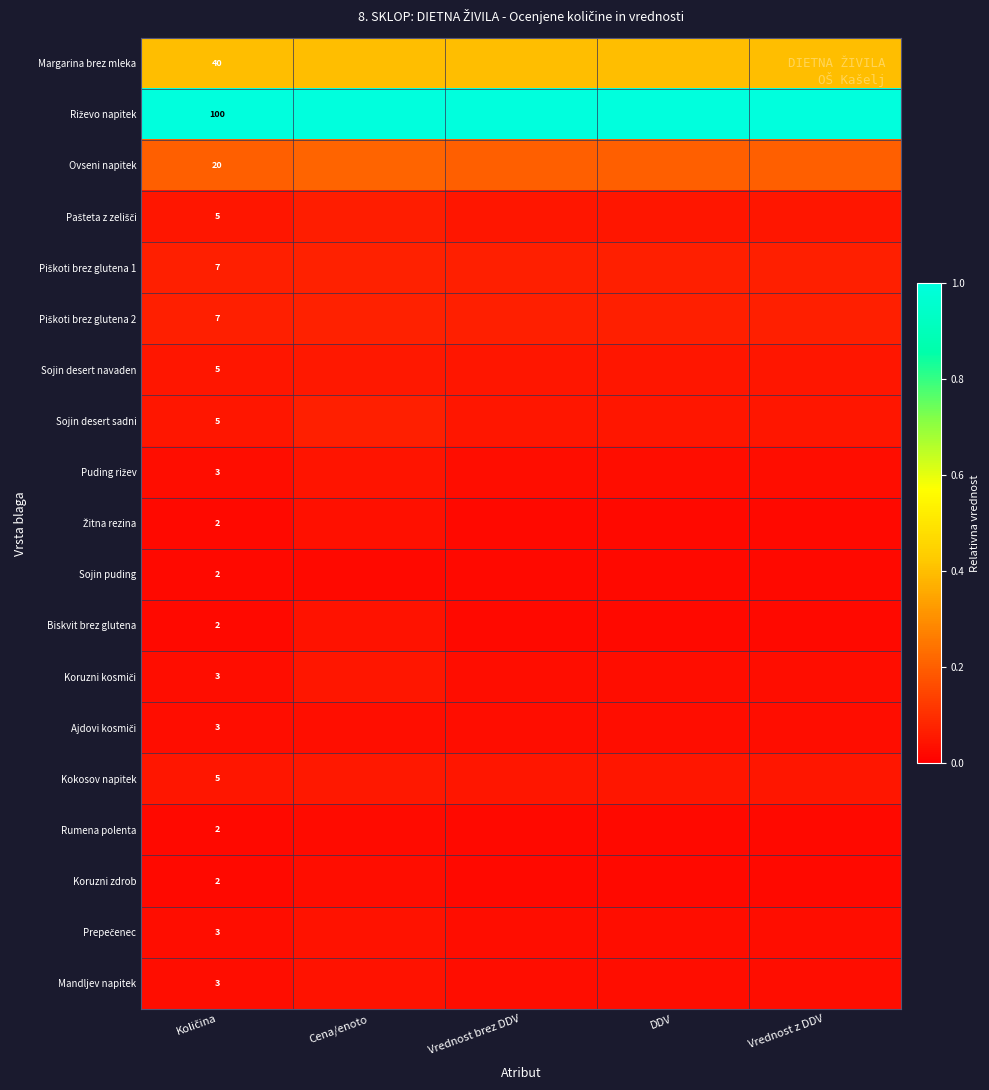

At which category does the chart reach its peak across all series?

Količina